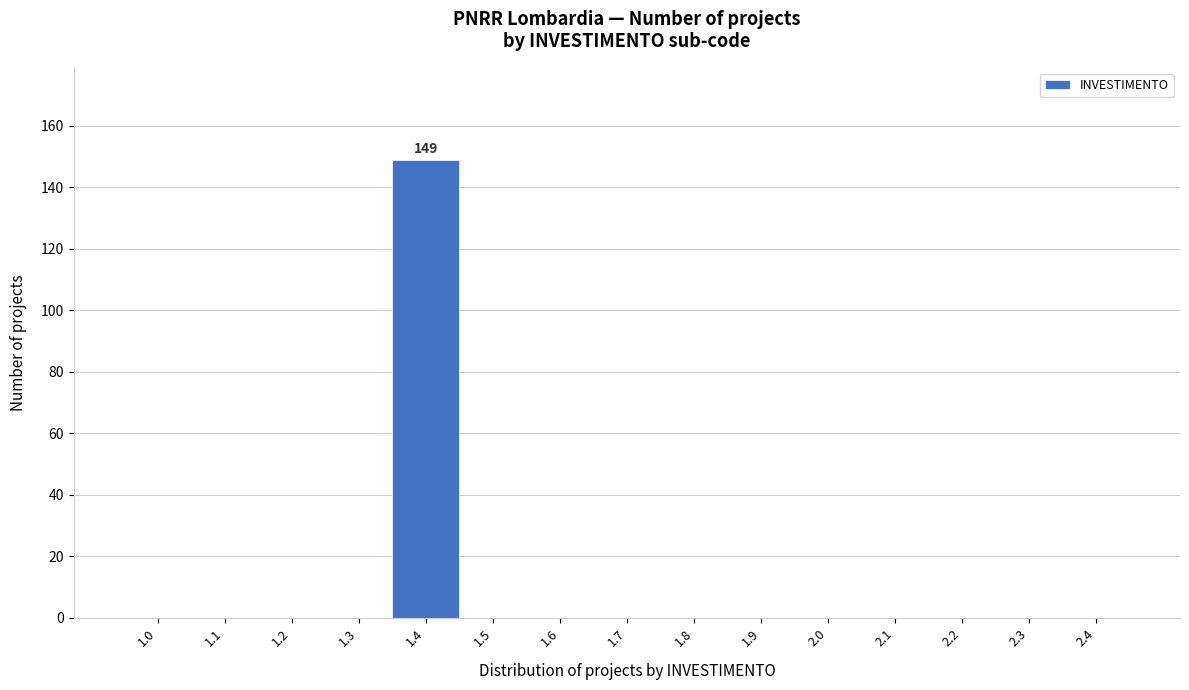

Reading right to left, extract all data points from this chart.

2.4=0	2.3=0	2.2=0	2.1=0	2.0=0	1.9=0	1.8=0	1.7=0	1.6=0	1.5=0	1.4=149	1.3=0	1.2=0	1.1=0	1.0=0